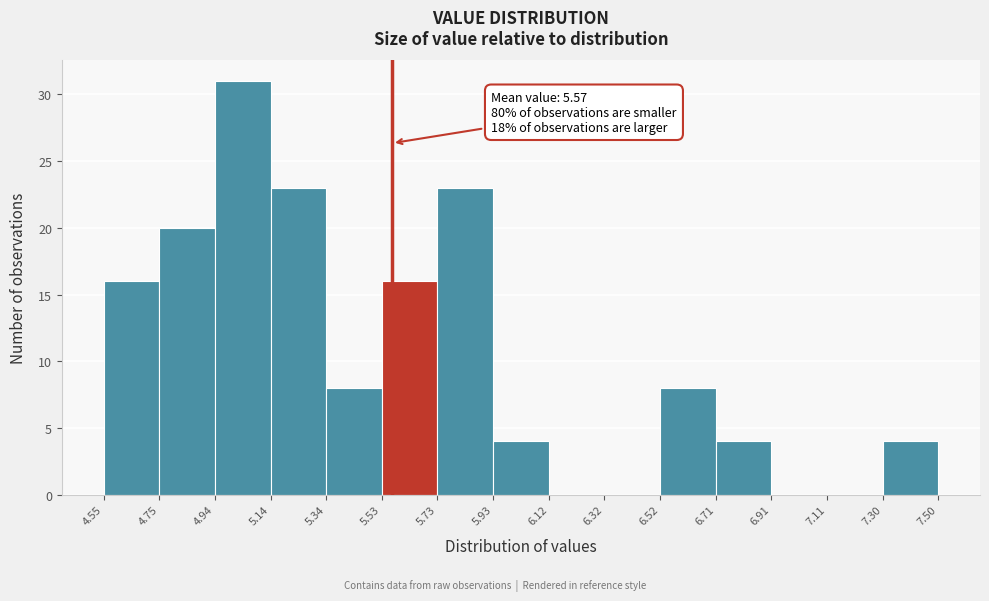

Over which range of the x-axis is the bar tallest?

4.94 to 5.14